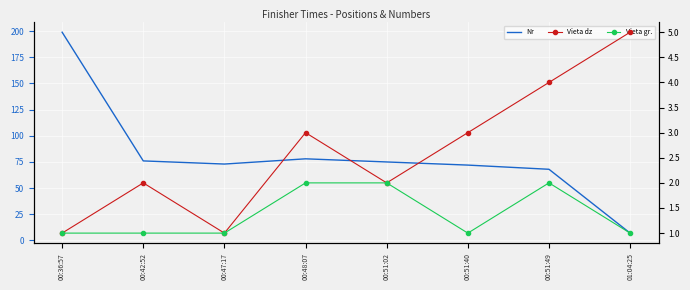

True or false: Vieta dz has more than 1 points higher than both neighbors.

True